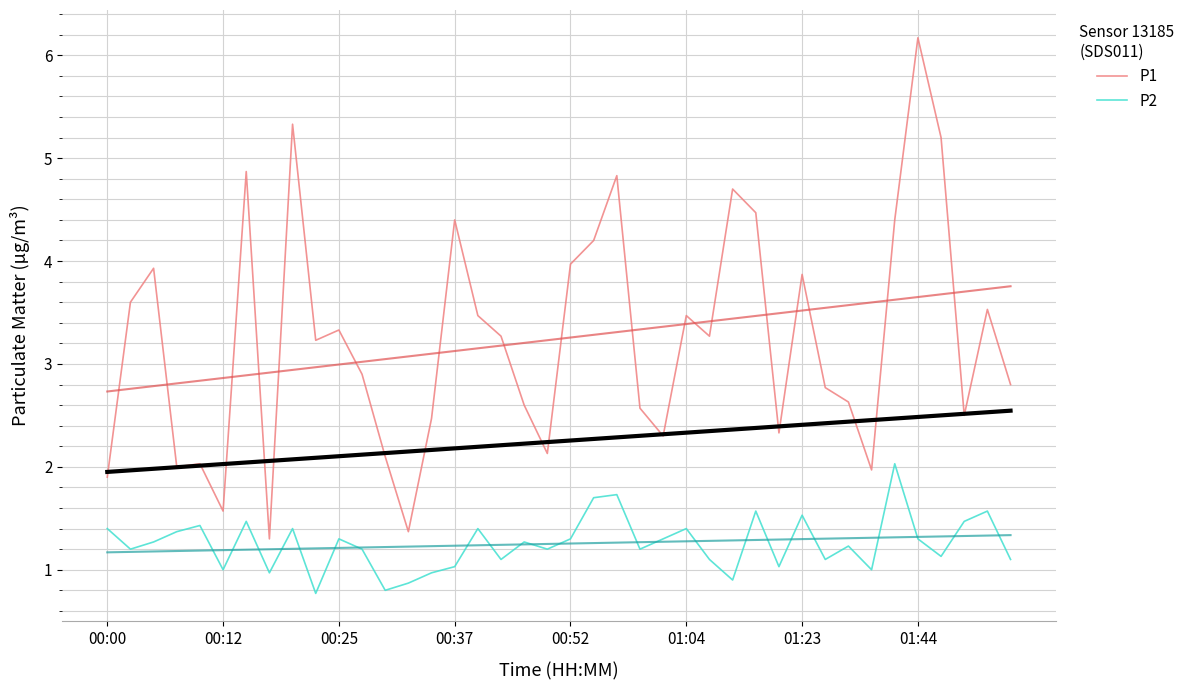

At which label does P1 reach its peak?

01:44